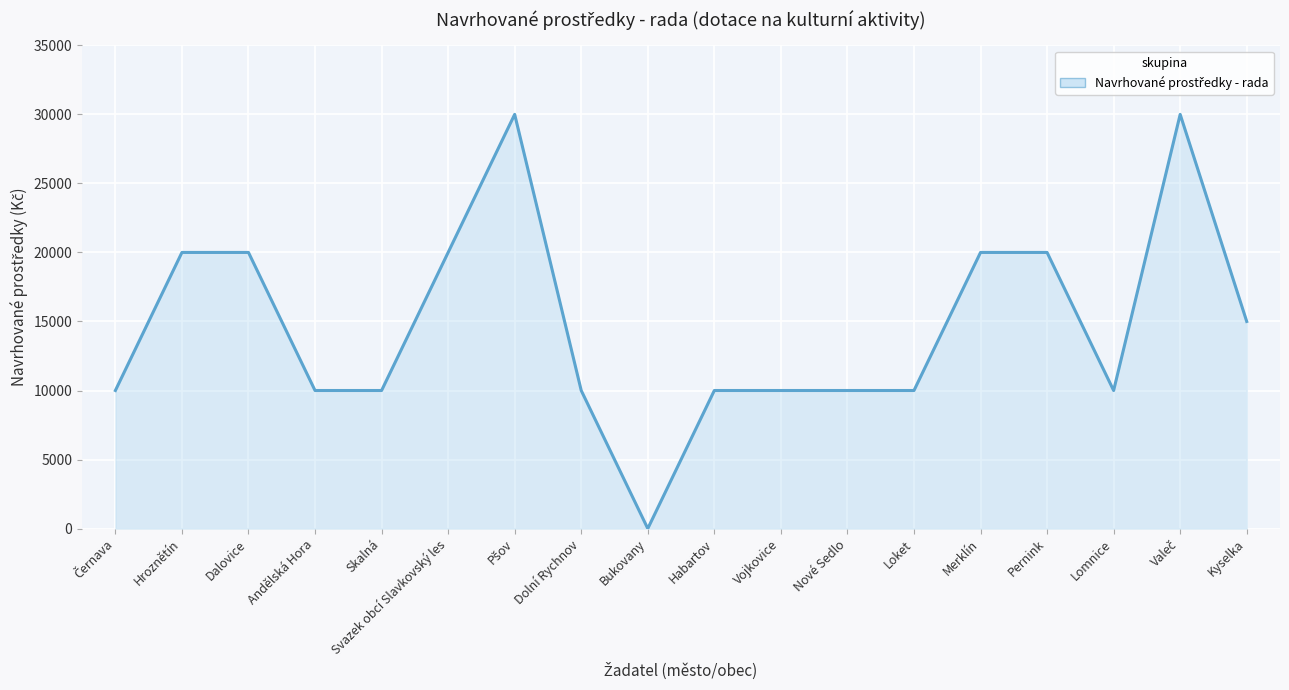

Which category has the lowest value across all series?

Bukovany